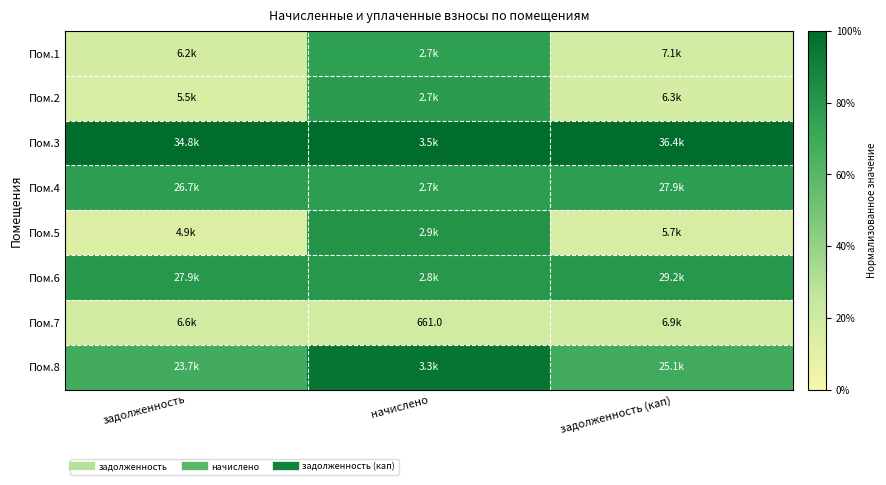

Which has a higher value, задолженность (кап) or задолженность?

задолженность (кап)